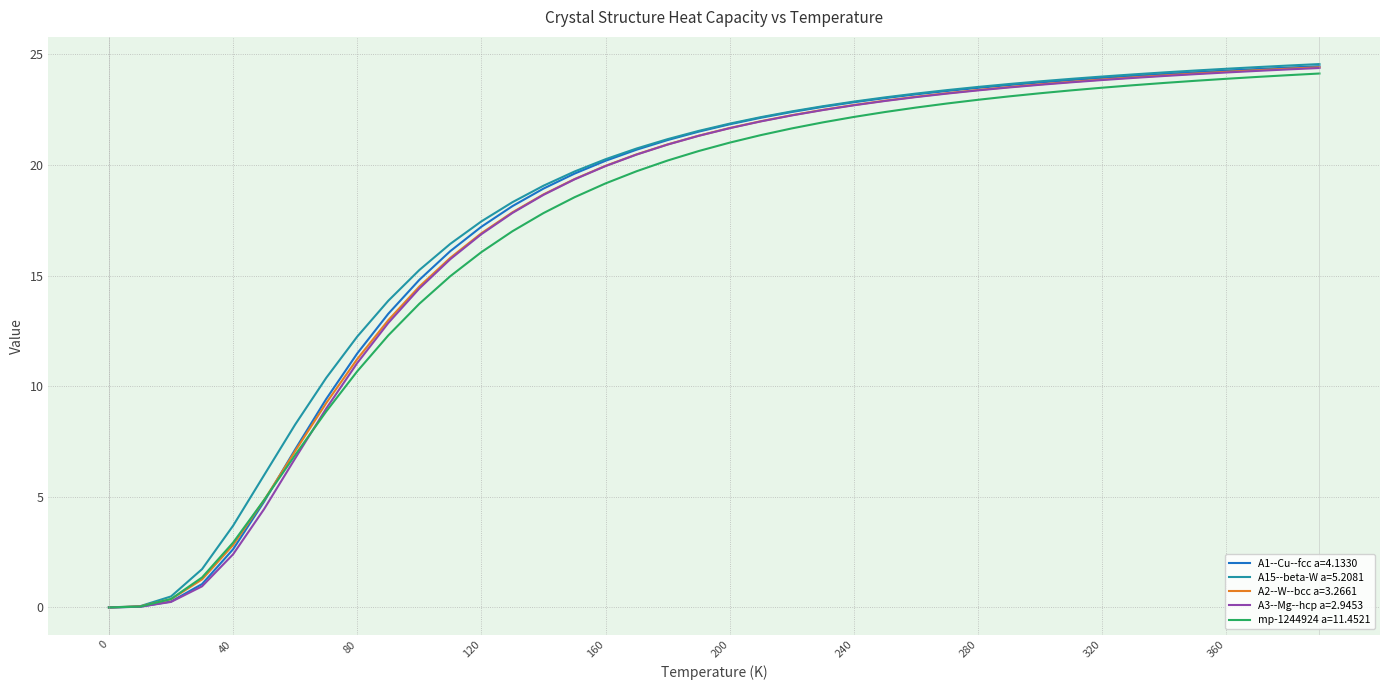

What is the maximum value for A15--beta-W a=5.2081?

24.6